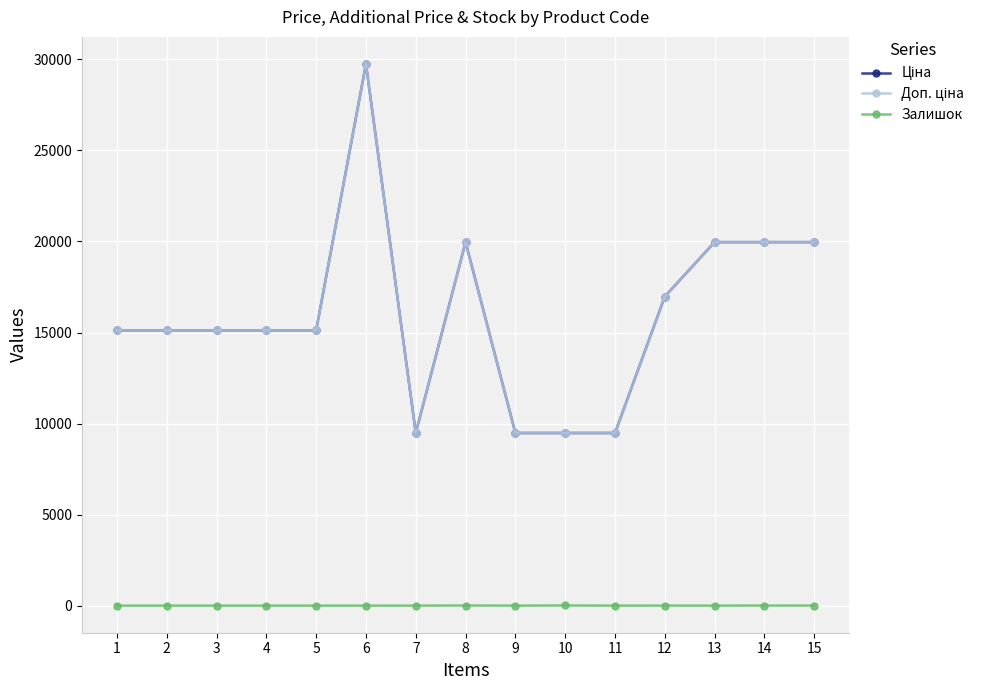

Is the value of Ціна at 12 greater than the value of Доп. ціна at 11?

Yes